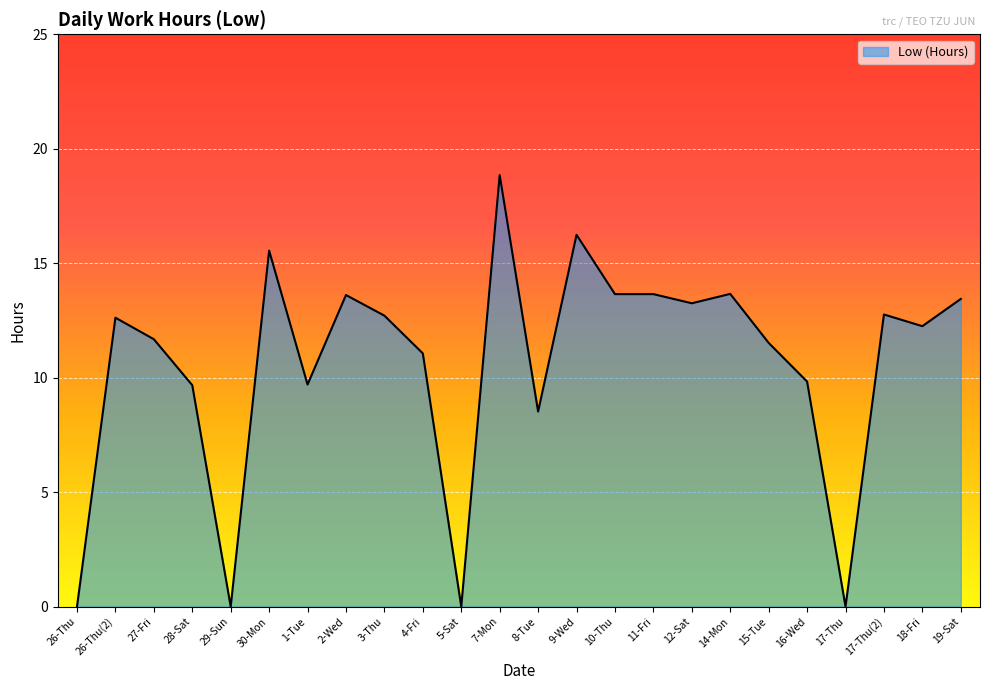

The value at 2-Wed is 22.8. True or false?

False